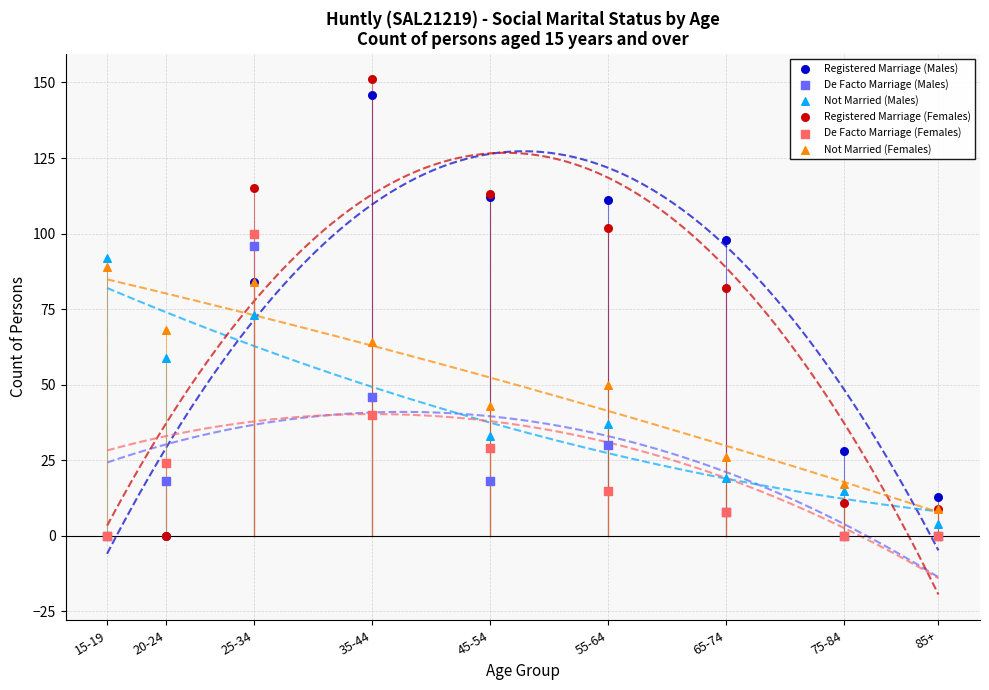

Across all series, what Y value is closest to 75?

73